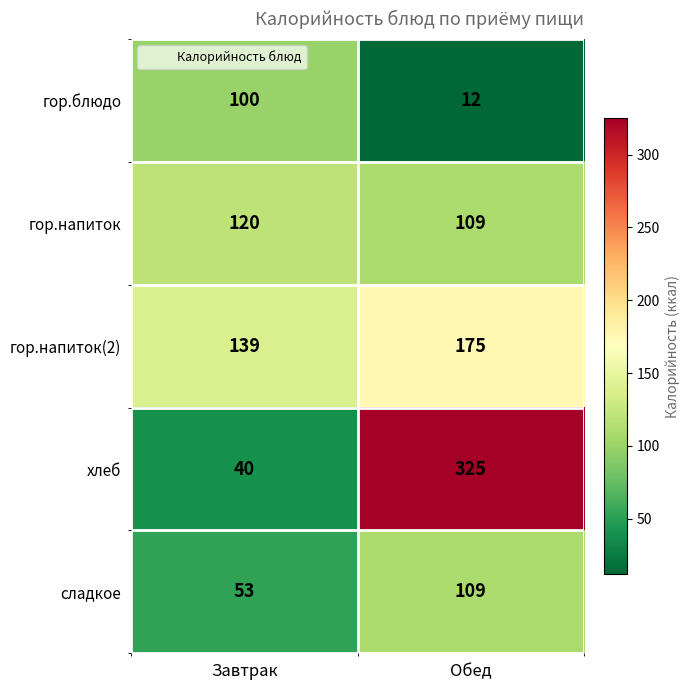

Reading right to left, extract all data points from this chart.

гор.блюдо: 12	100
гор.напиток: 109	120
гор.напиток(2): 175	139
хлеб: 325	40
сладкое: 109	53